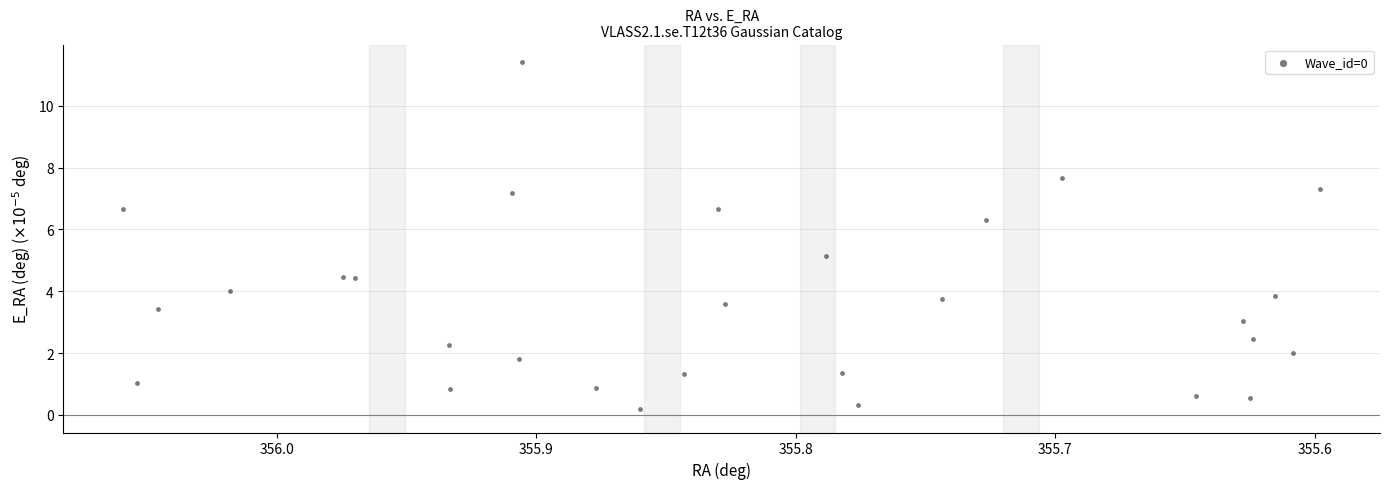

What Y value in the scatter plot is closest to 5?

5.1